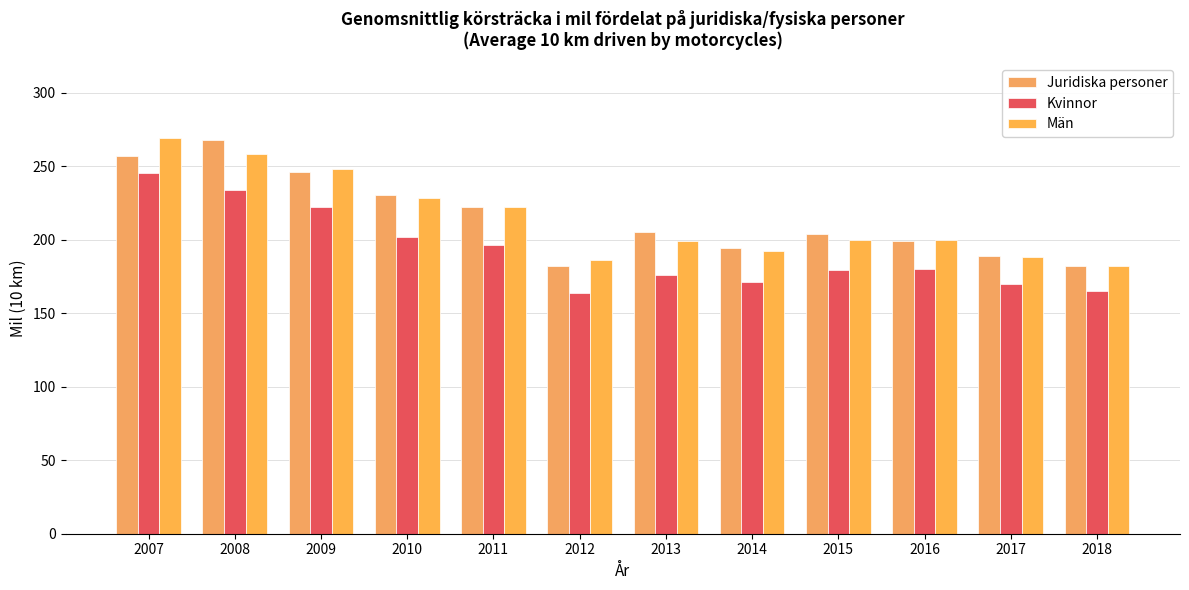

Is it true that Juridiska personer equals 71 at 2011?

False